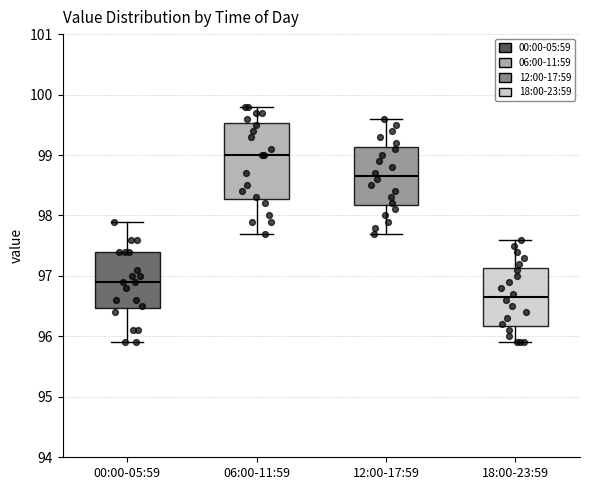

Where does the lower whisker of the box for 06:00-11:59 end on the y-axis? The values are not printed on the chart, so give them approximately, as read against the axis.

97.7